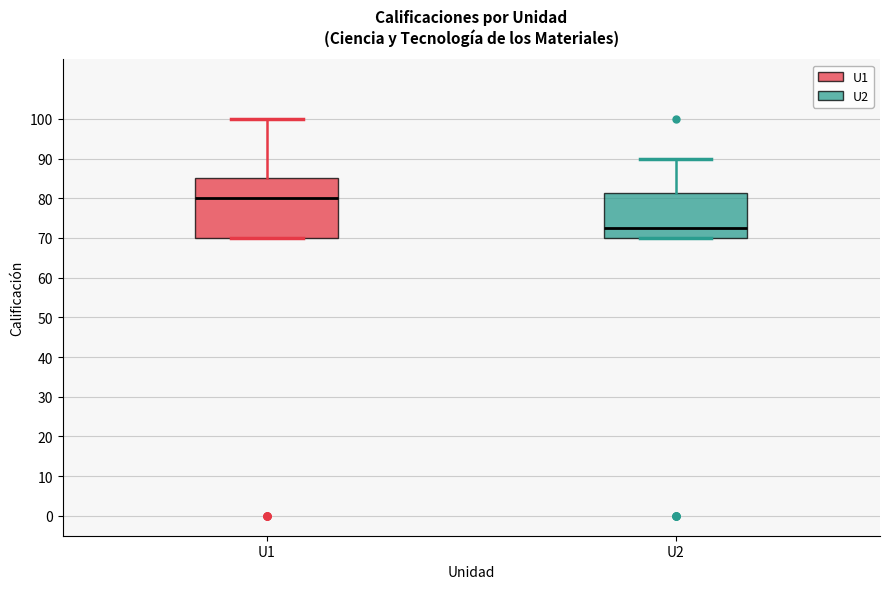

Which box's median line is the highest?

U1